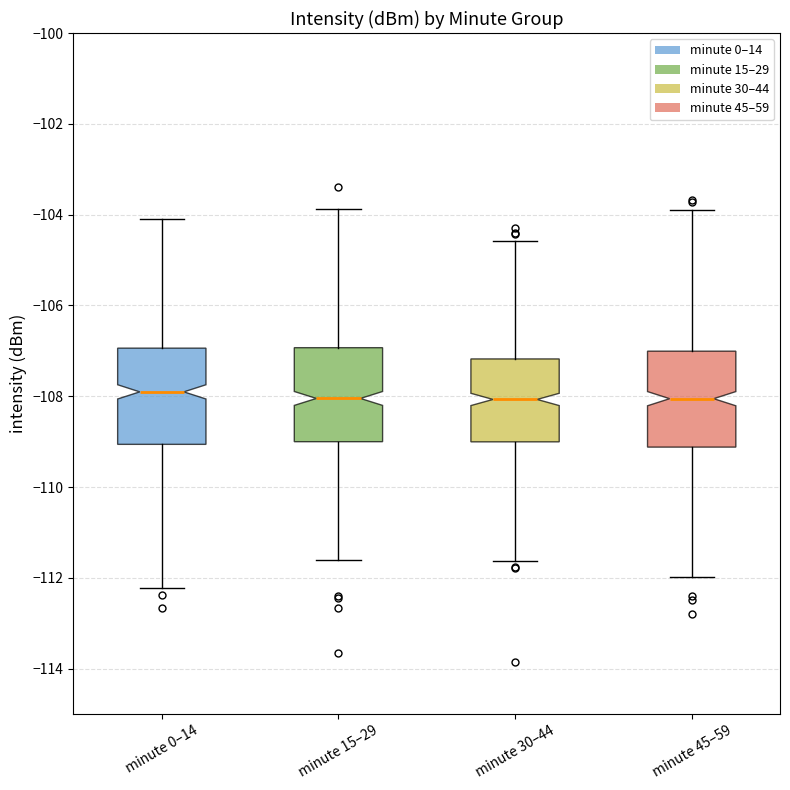

Reading left to right, transcribe this box plot: for each box, give where its median line is, the range the box spans, and where its two whiskers end, as read against the y-axis. The values are not printed on the chart, so give them approximately, as read against the axis.

minute 0–14: median -108.0, box -109.0 to -107.0, whiskers -112.2 to -104.2
minute 15–29: median -108.0, box -109.0 to -107.0, whiskers -111.6 to -103.8
minute 30–44: median -108.0, box -109.0 to -107.2, whiskers -111.6 to -104.6
minute 45–59: median -108.0, box -109.2 to -107.0, whiskers -112.0 to -103.8